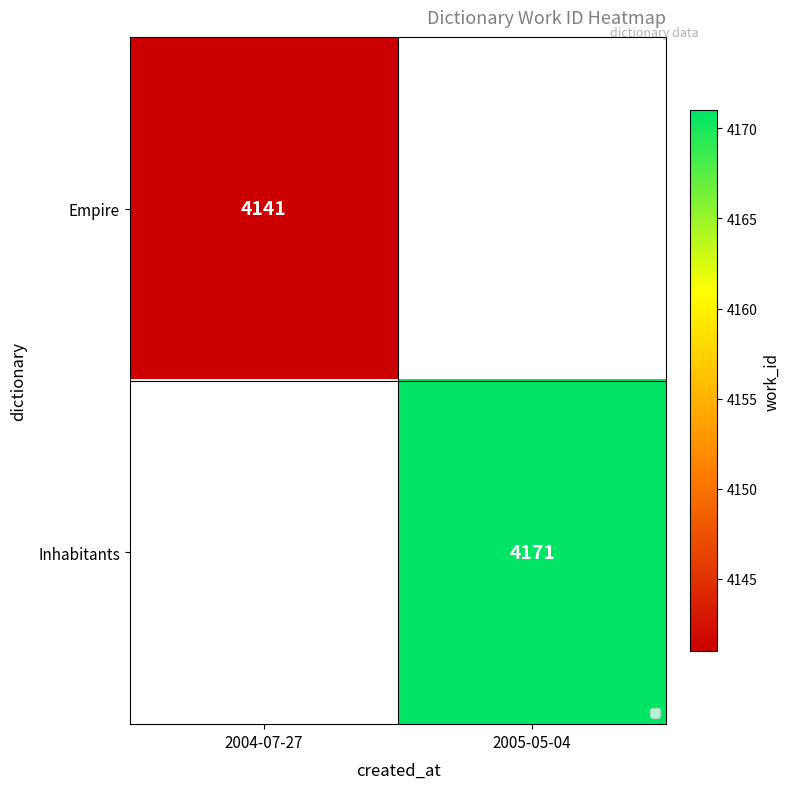

Between 2004-07-27 and 2005-05-04, which is larger?

2005-05-04